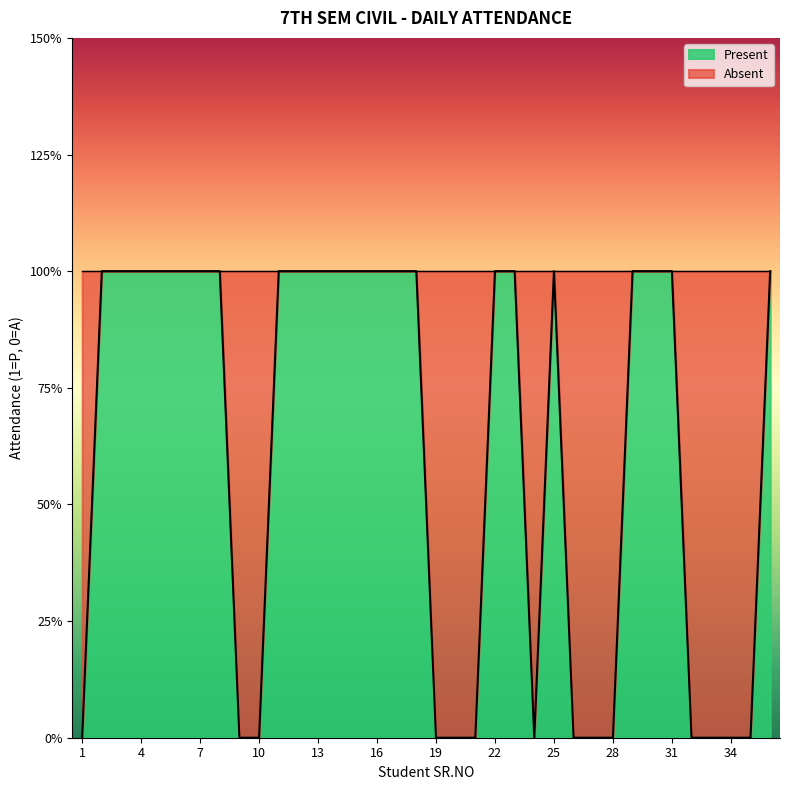

How many data points does each series have?

36